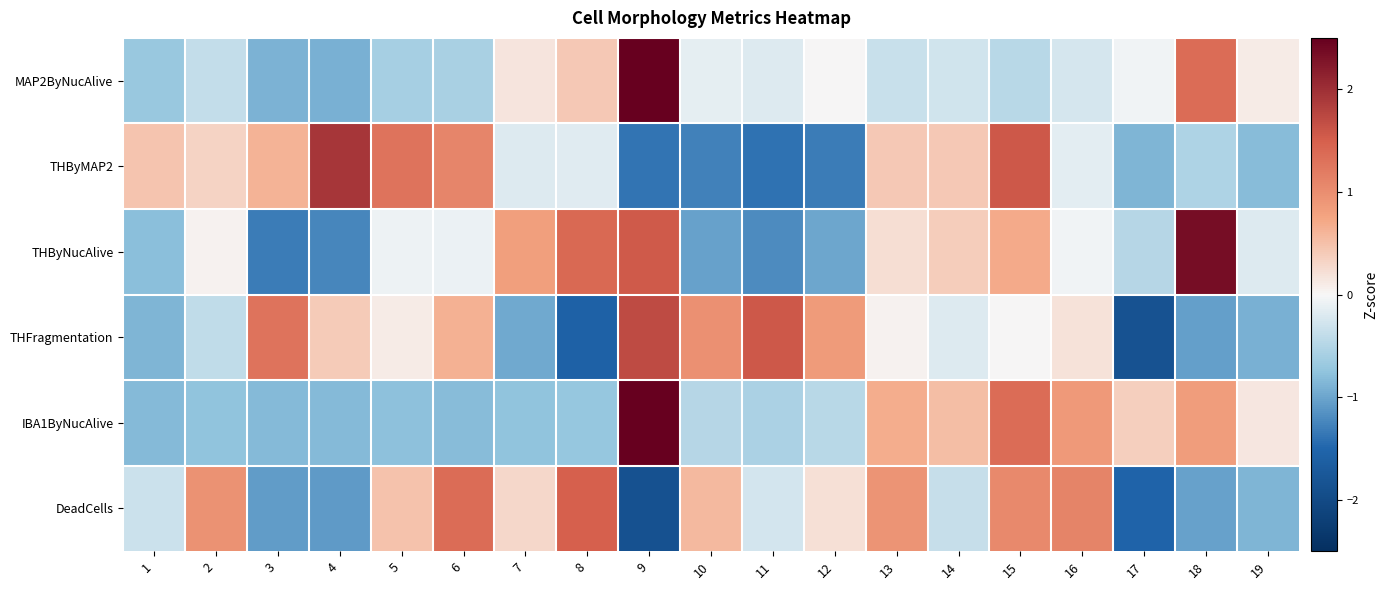

What is the greatest value displayed?

3.7